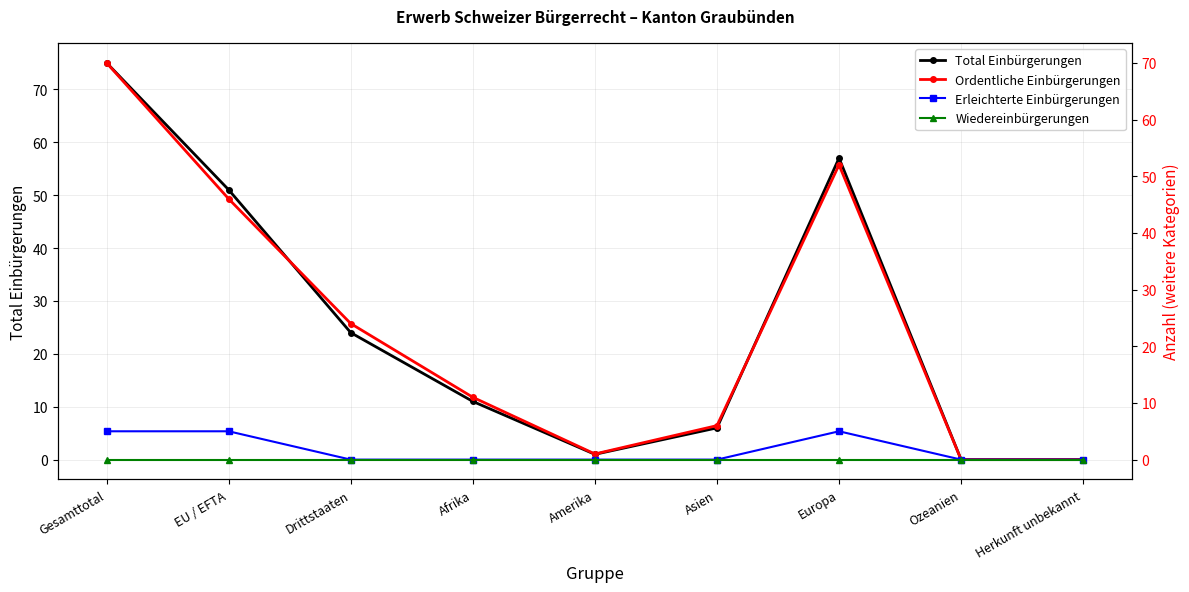

Which series has the largest range (max minus min)?

Total Einbürgerungen